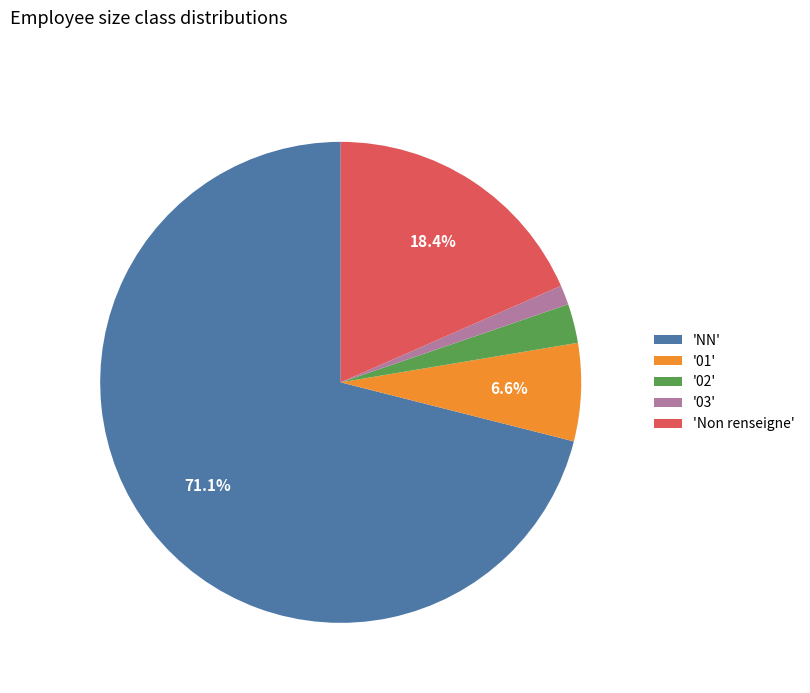

How many slices are in this pie chart?

5